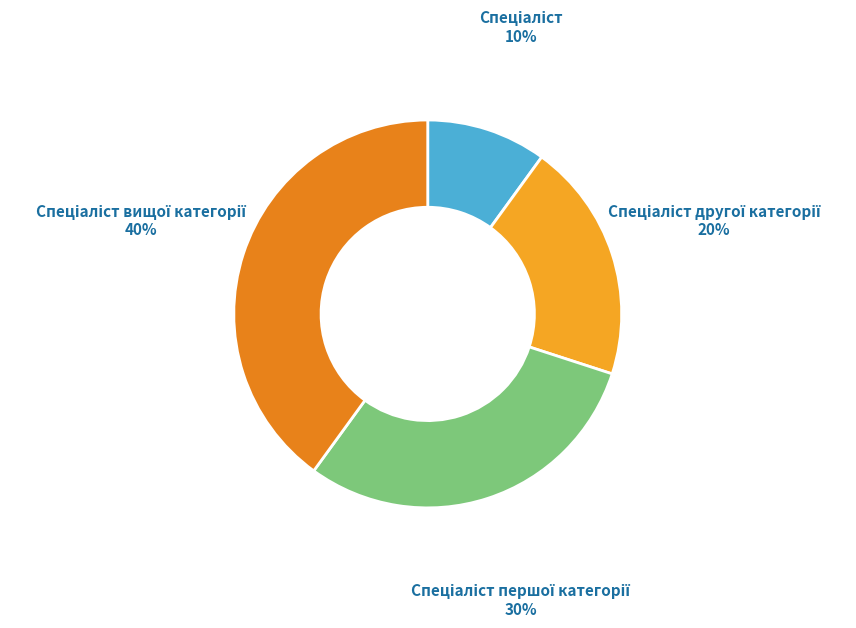

Count the number of slices in the pie.

4